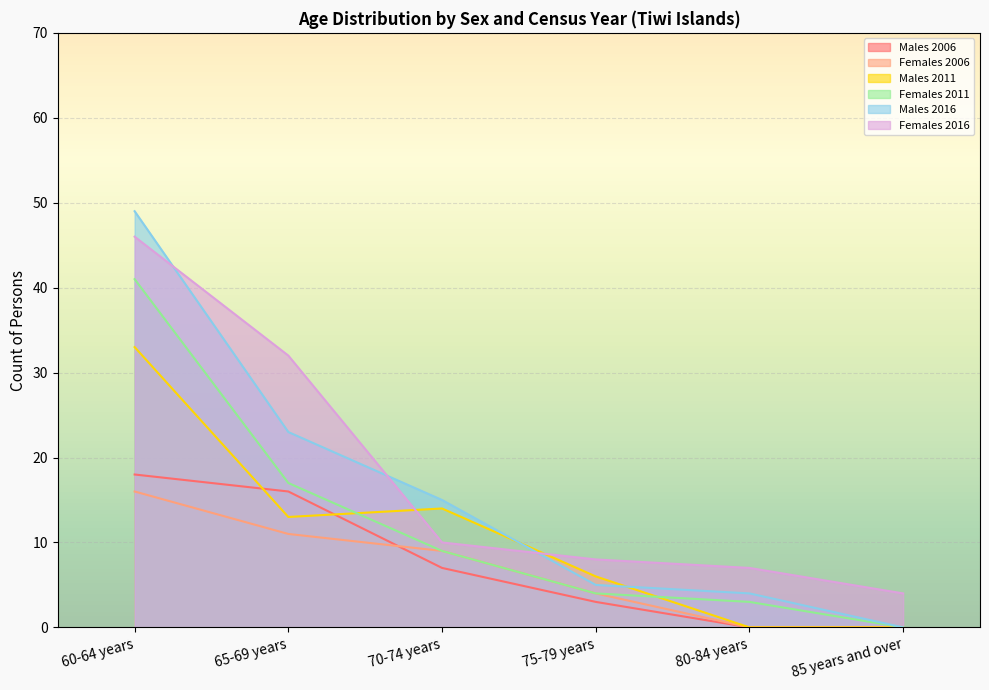

At which label is Females 2006 closest to 8?

70-74 years